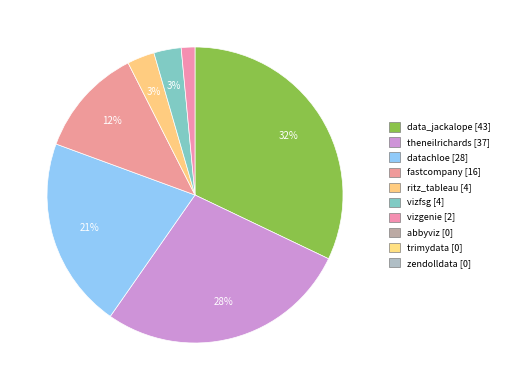

How many slices are in this pie chart?

7